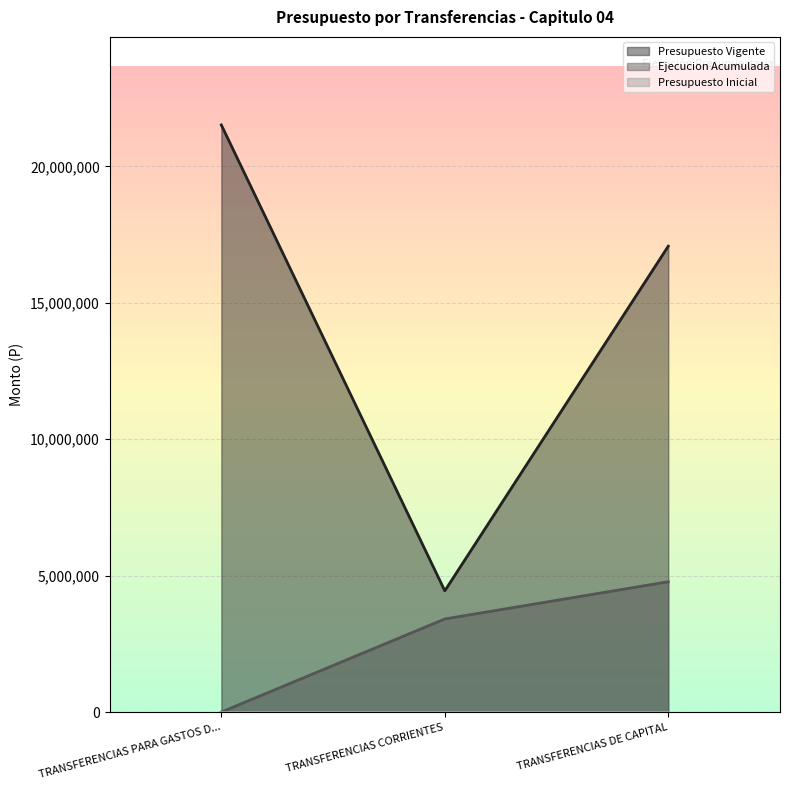

Reading left to right, transcribe all the data shown in this chart.

Presupuesto Vigente: 21522076	4444269	17077807
Ejecucion Acumulada: 0	3412910	4777090